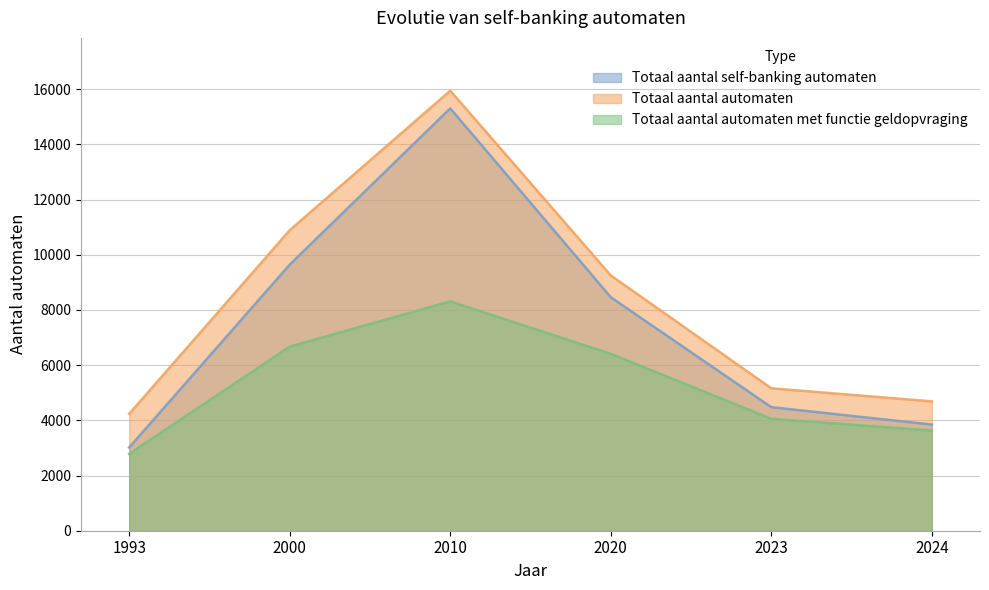

True or false: Totaal aantal self-banking automaten has more than 0 interior local peaks.

True